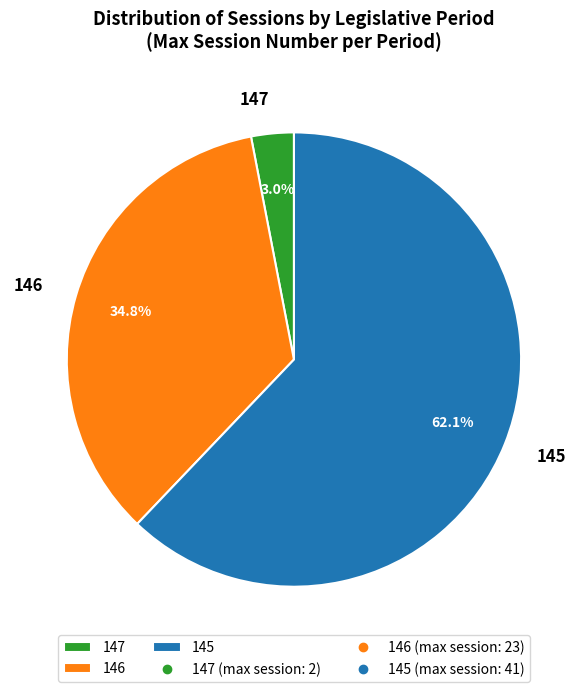

Rank the categories by value from lowest to highest.

147, 146, 145